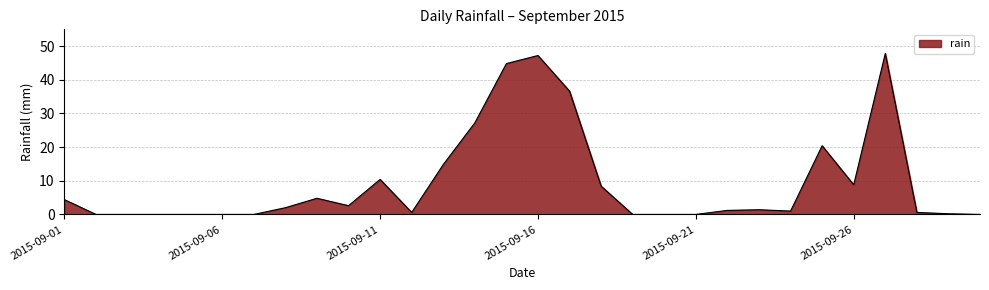

How many distinct data groups are displayed?

1